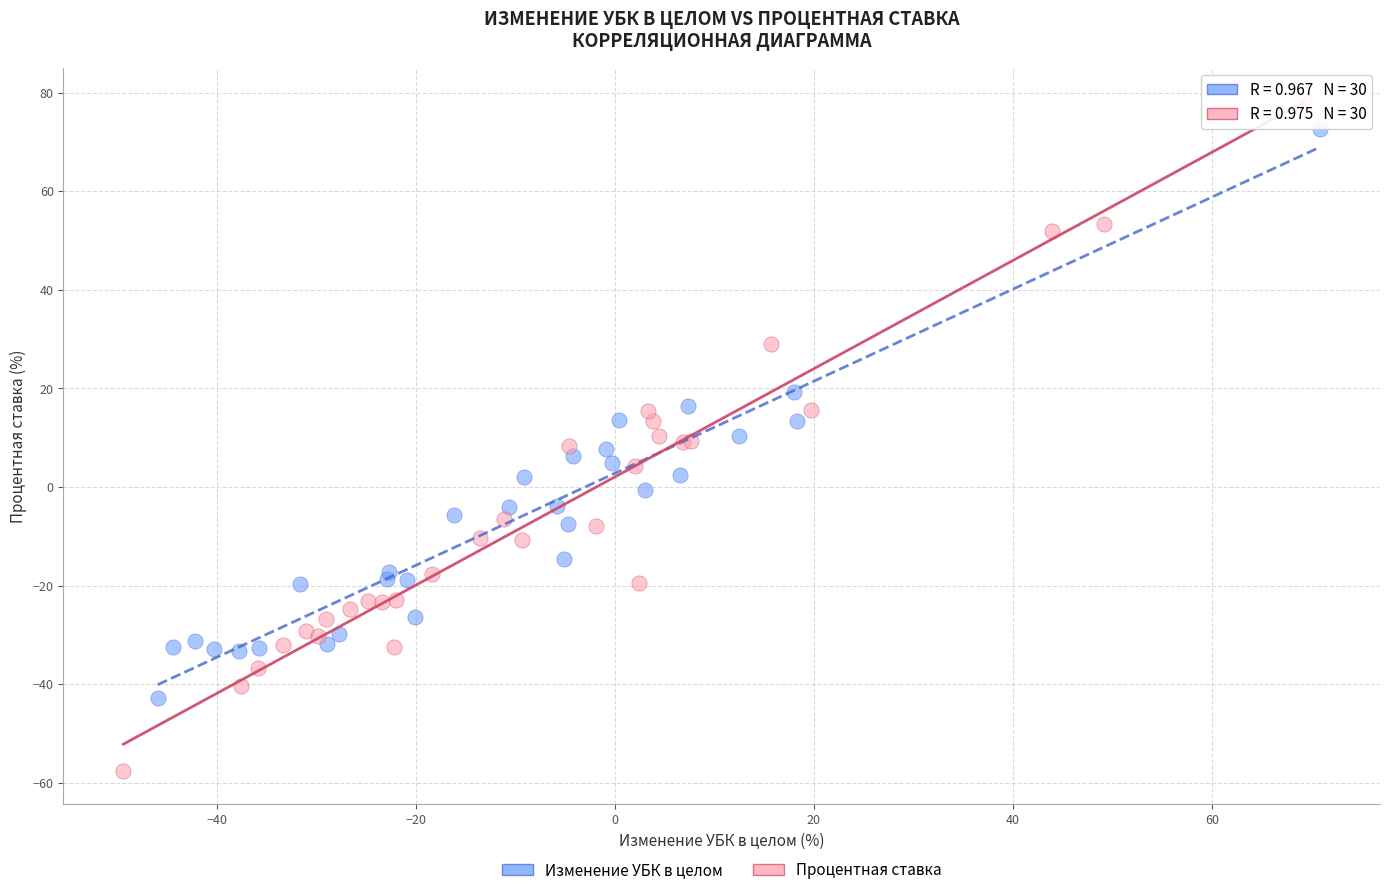

Which series contains the lowest Y value?

Процентная ставка